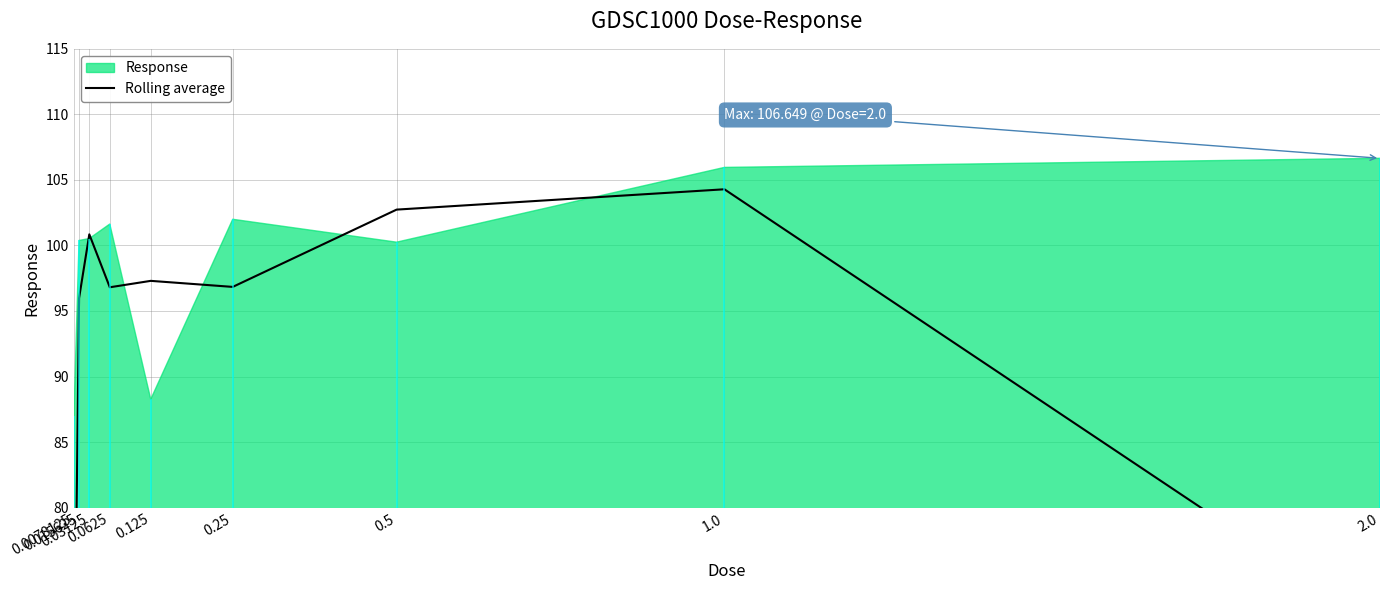

Is it true that the value at 0.0078125 is 86.7?

False